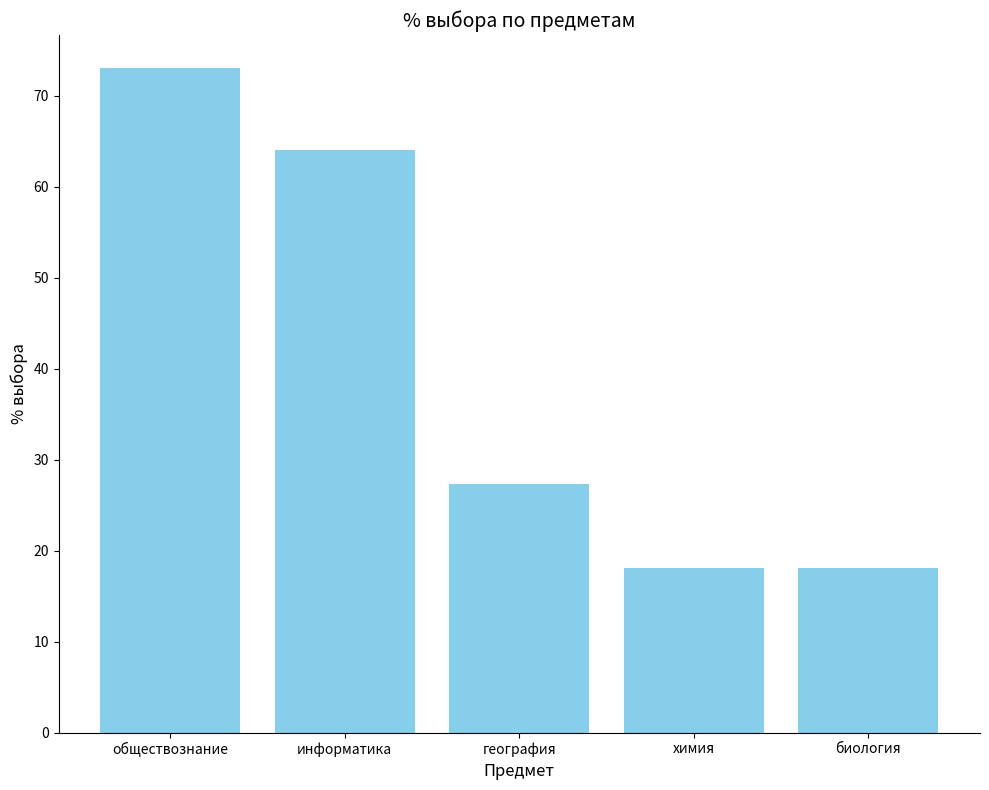

What is the change in value from информатика to химия?

-45.9